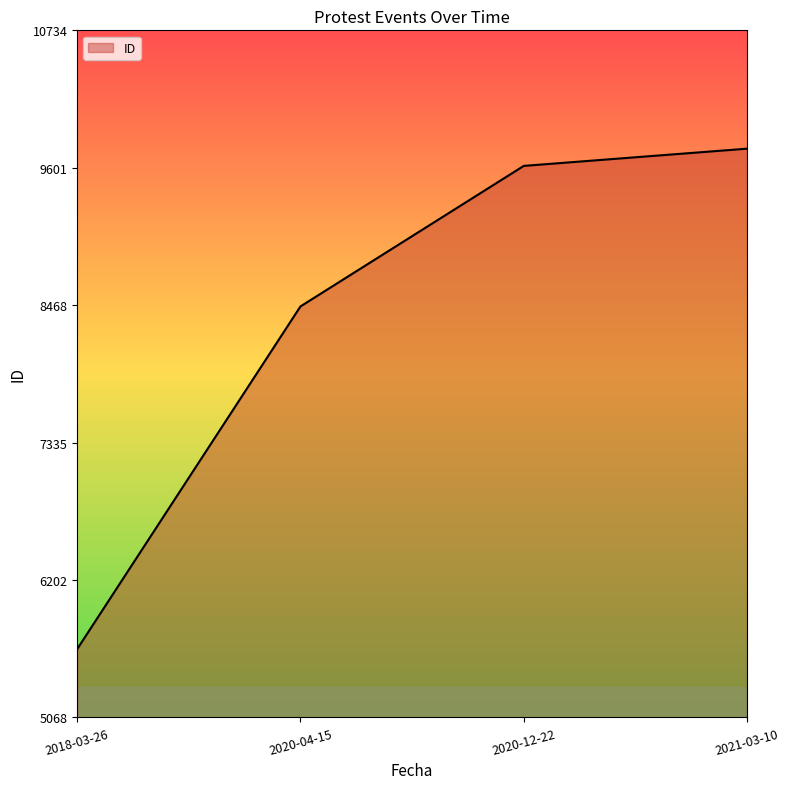

What position from the right is 2021-03-10?

1